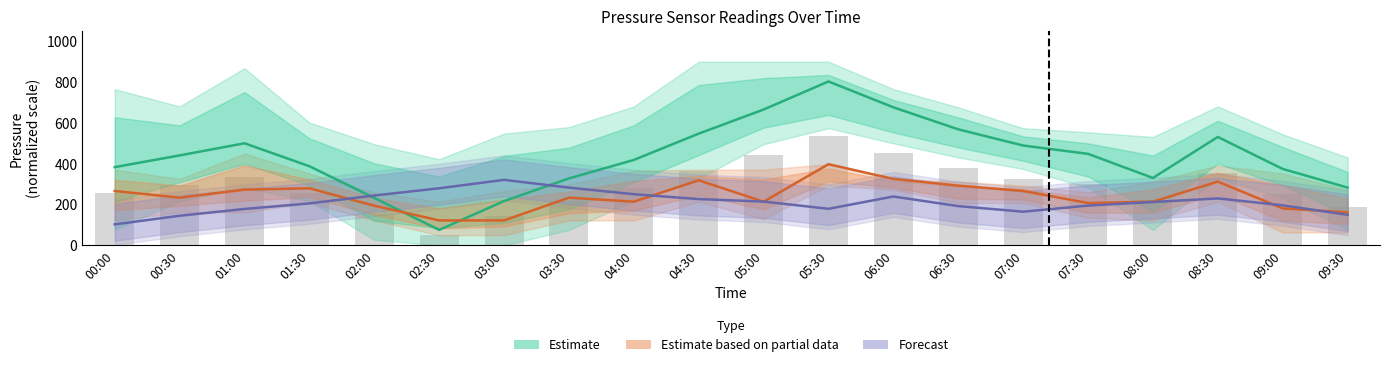

What is the label of the 15th bar from the left?

07:00